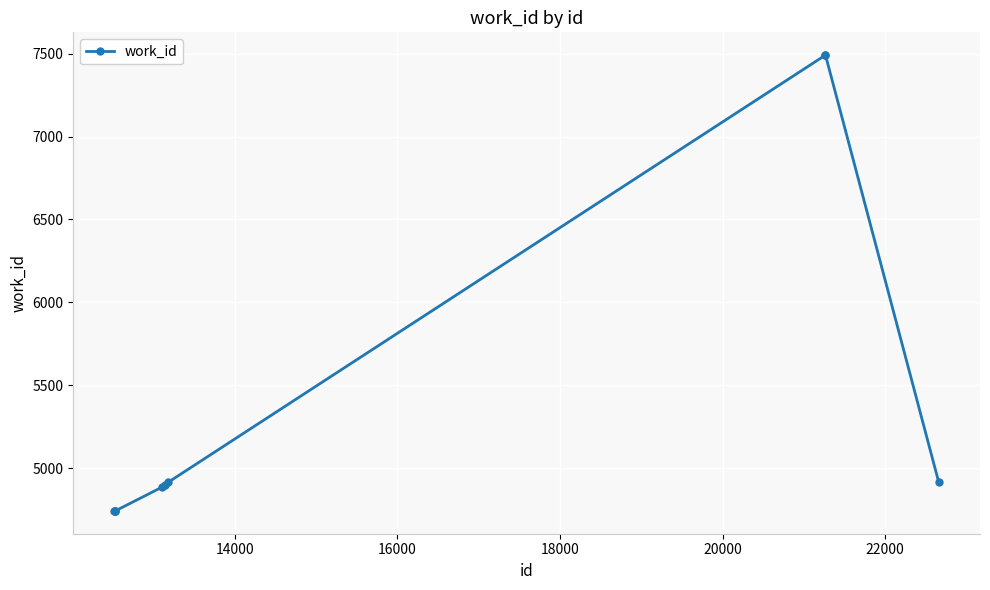

What is the average value?

5356